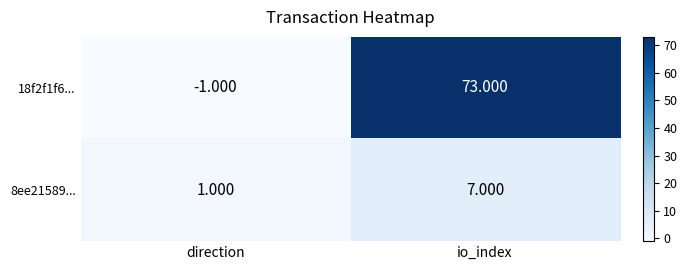

What is the difference between the highest and lowest values at direction?

2